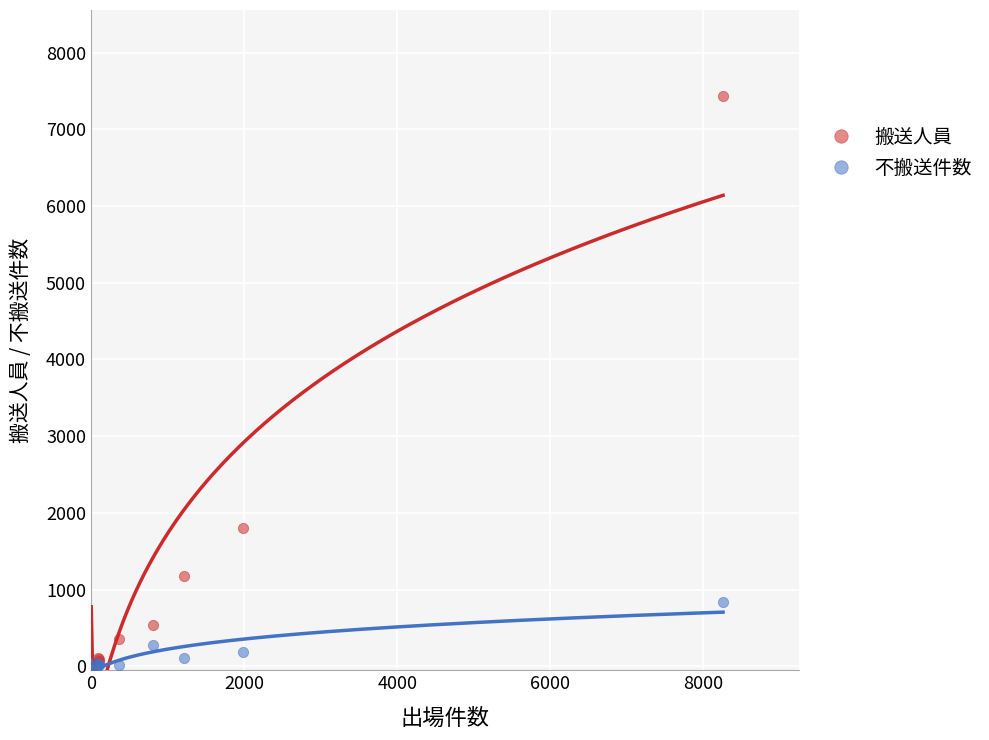

Which series reaches the maximum Y coordinate?

搬送人員